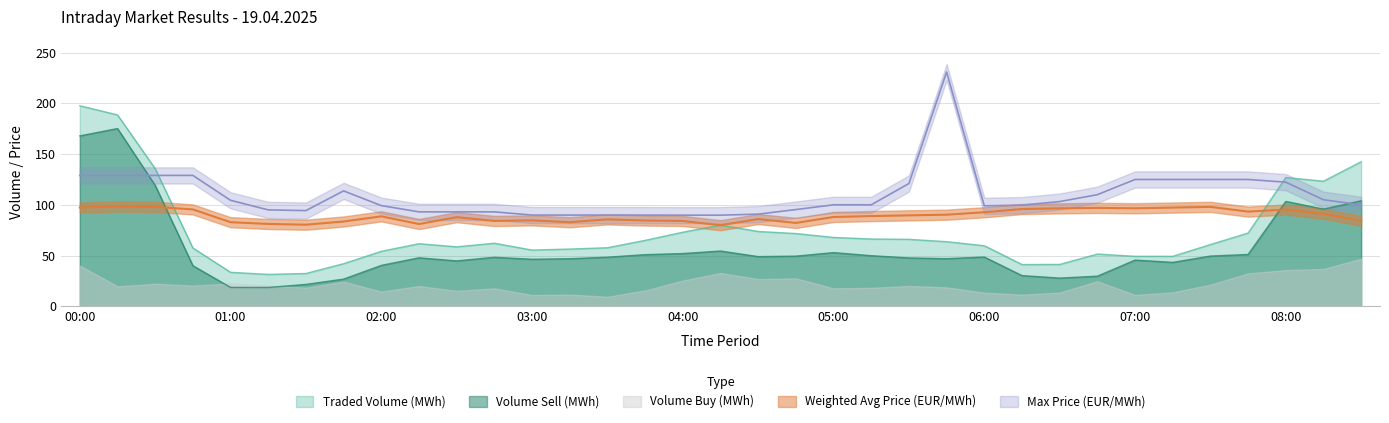

Which label corresponds to the smallest value in the chart?

01:15